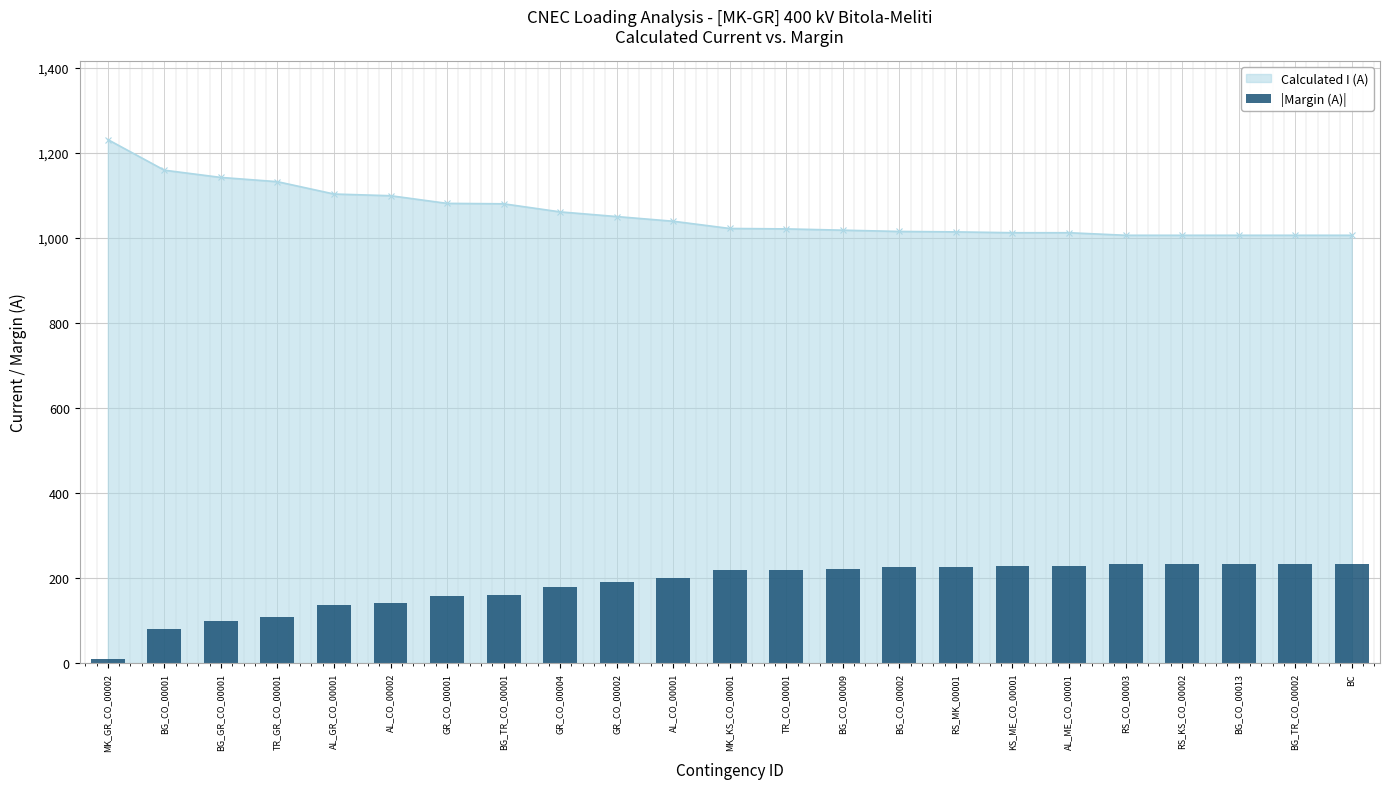

What position from the right is AL_CO_00001?

13